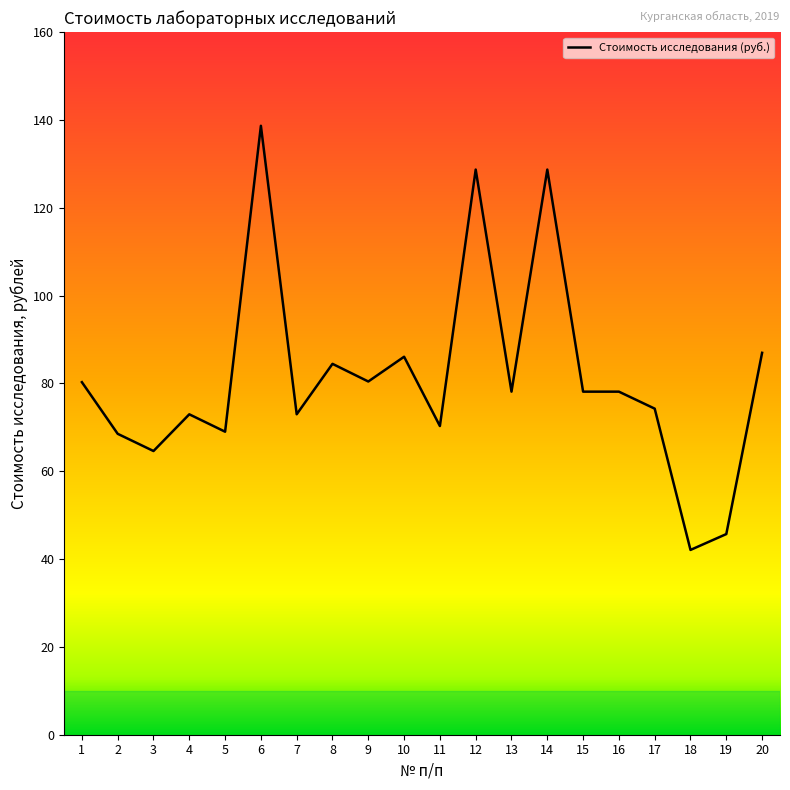

What is the change in value from 5 to 20?

+18.0